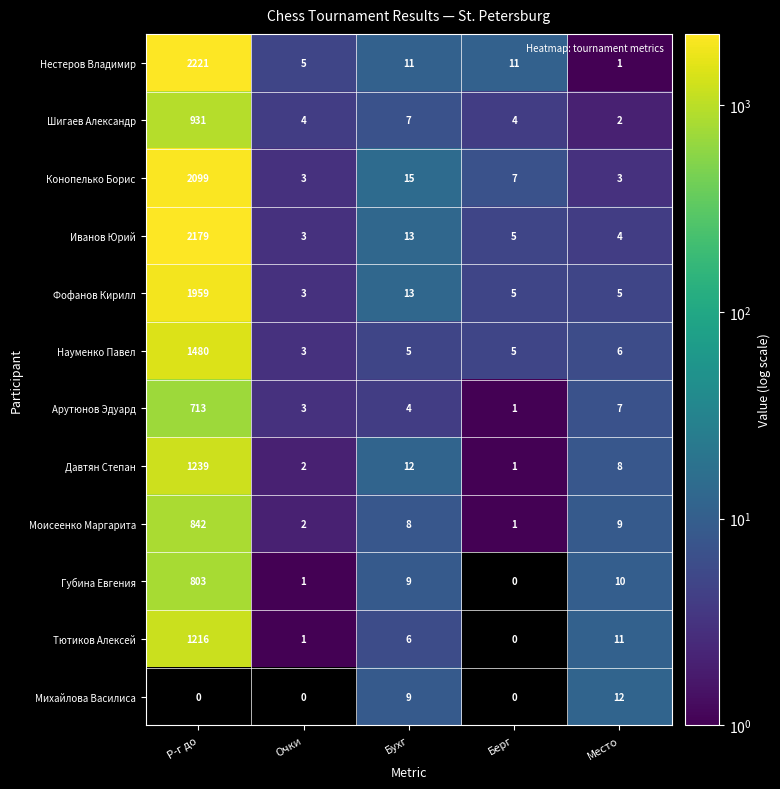

Which series has the largest total across all categories?

Нестеров Владимир